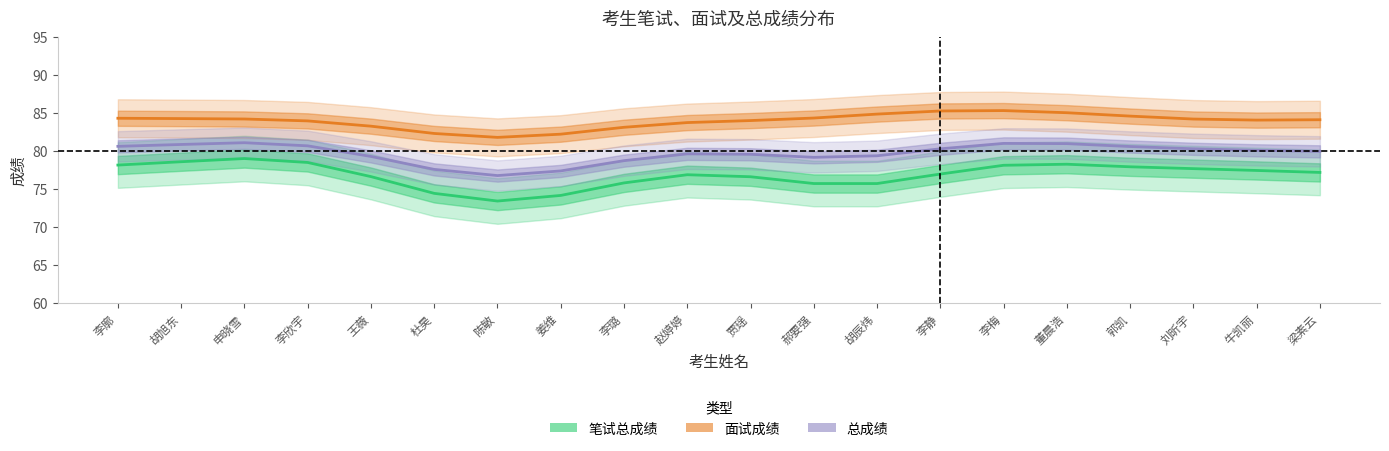

What is the greatest value displayed?

85.3